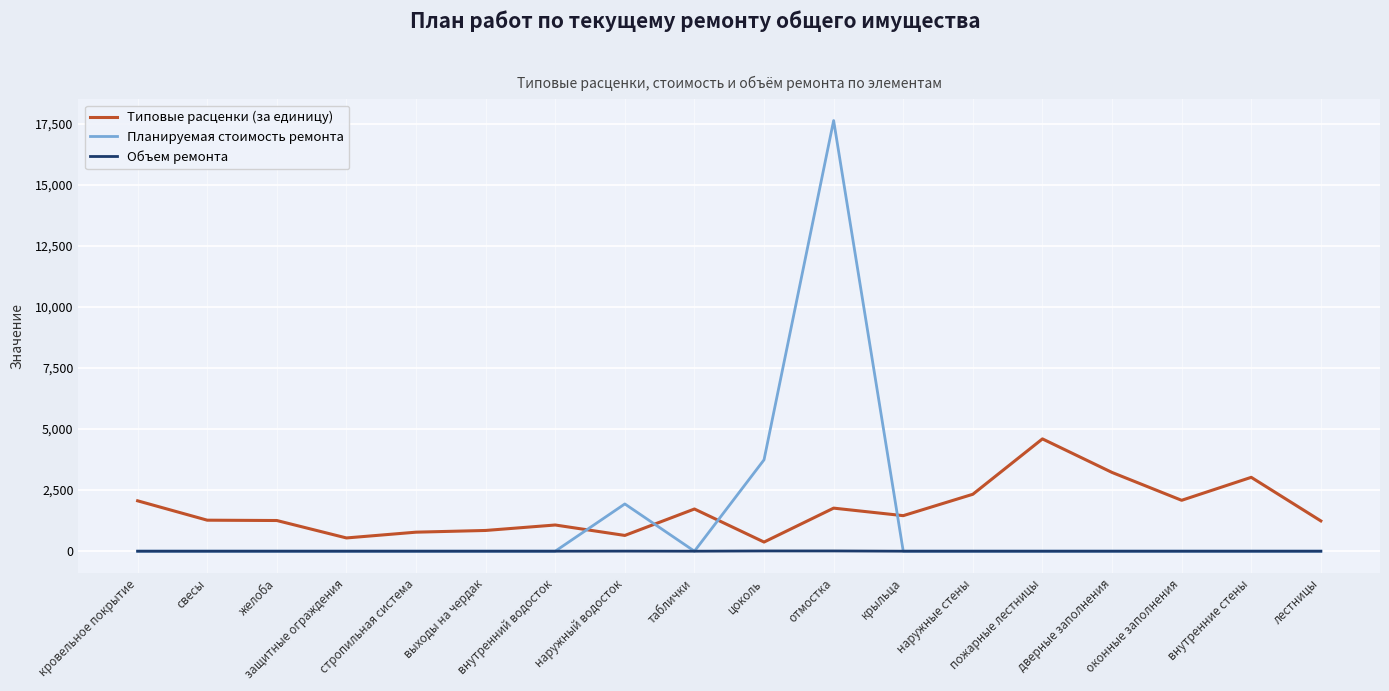

Is the value of Типовые расценки (за единицу) at крыльца greater than the value of Объем ремонта at защитные ограждения?

Yes